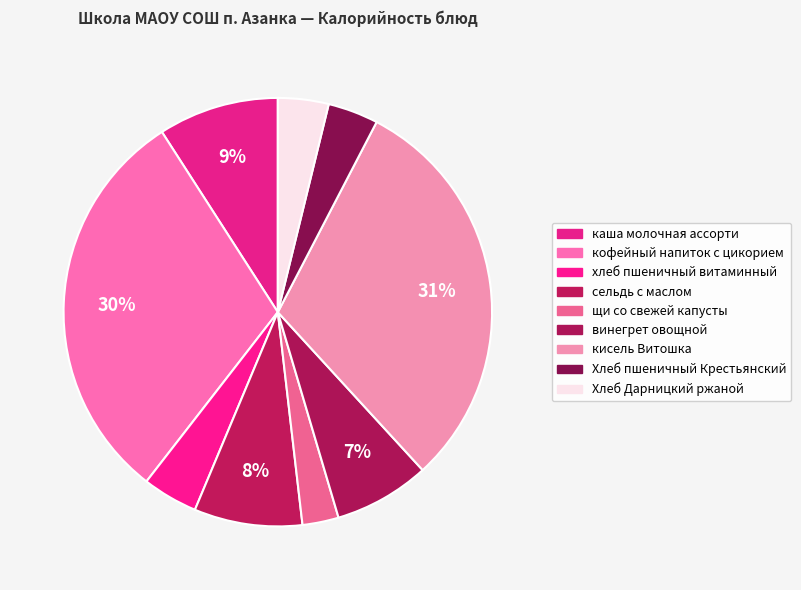

The кисель Витошка slice represents 40% of the pie. True or false?

False